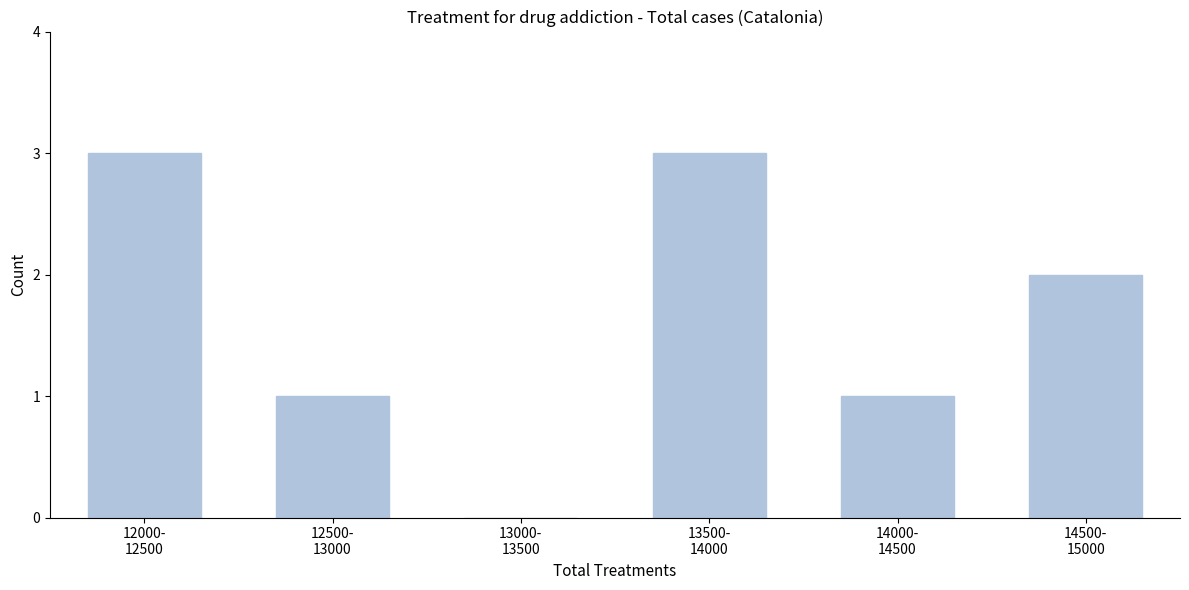

What is the sum of all values?

10